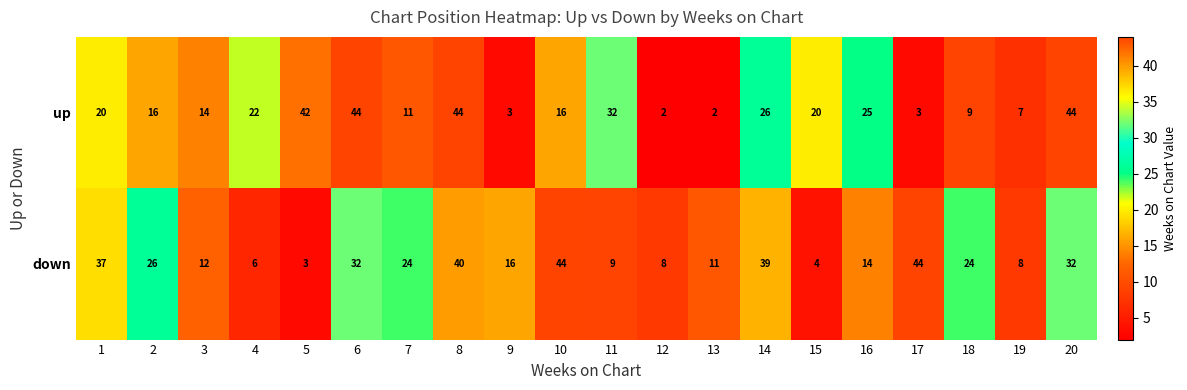

What is the difference between the second highest and minimum values in the up series?

42